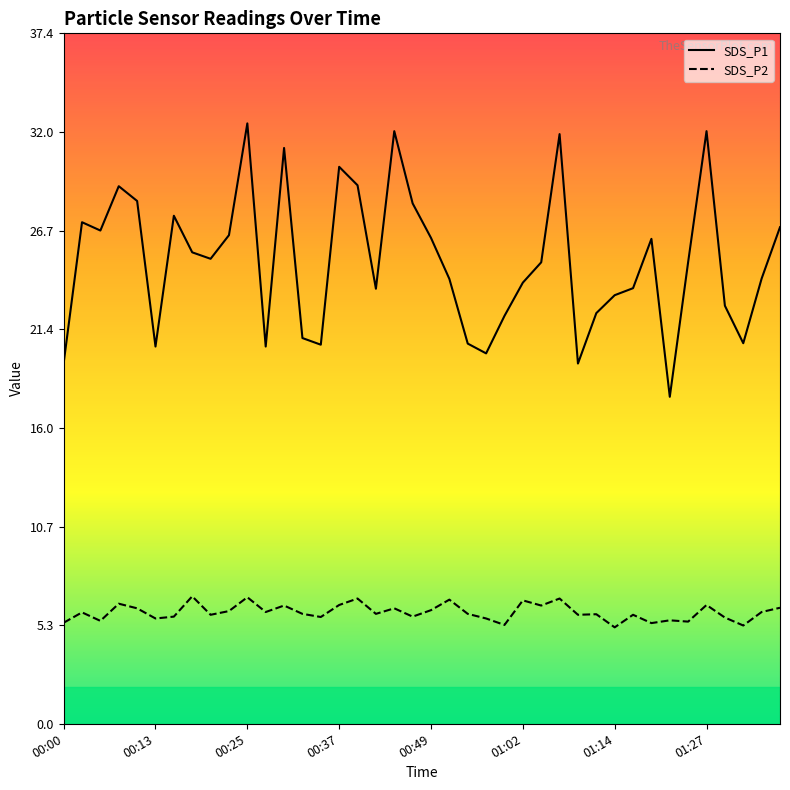

What is the total value across all series at 00:47?

34.0